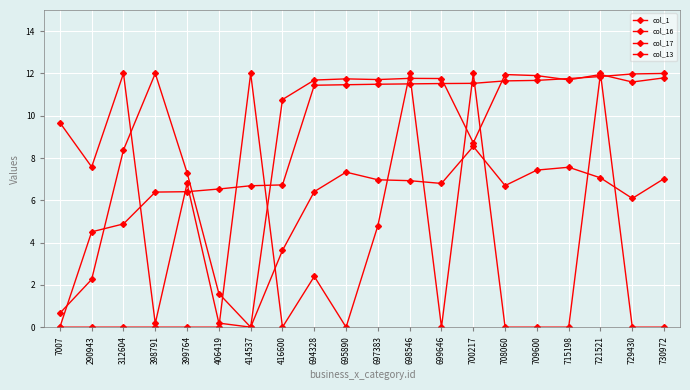

Rank the categories by col_17 value from lowest to highest.

414537, 398791, 406419, 399764, 290943, 700217, 7007, 416600, 729430, 694328, 715198, 697383, 695890, 699646, 698546, 730972, 709600, 708060, 721521, 312604